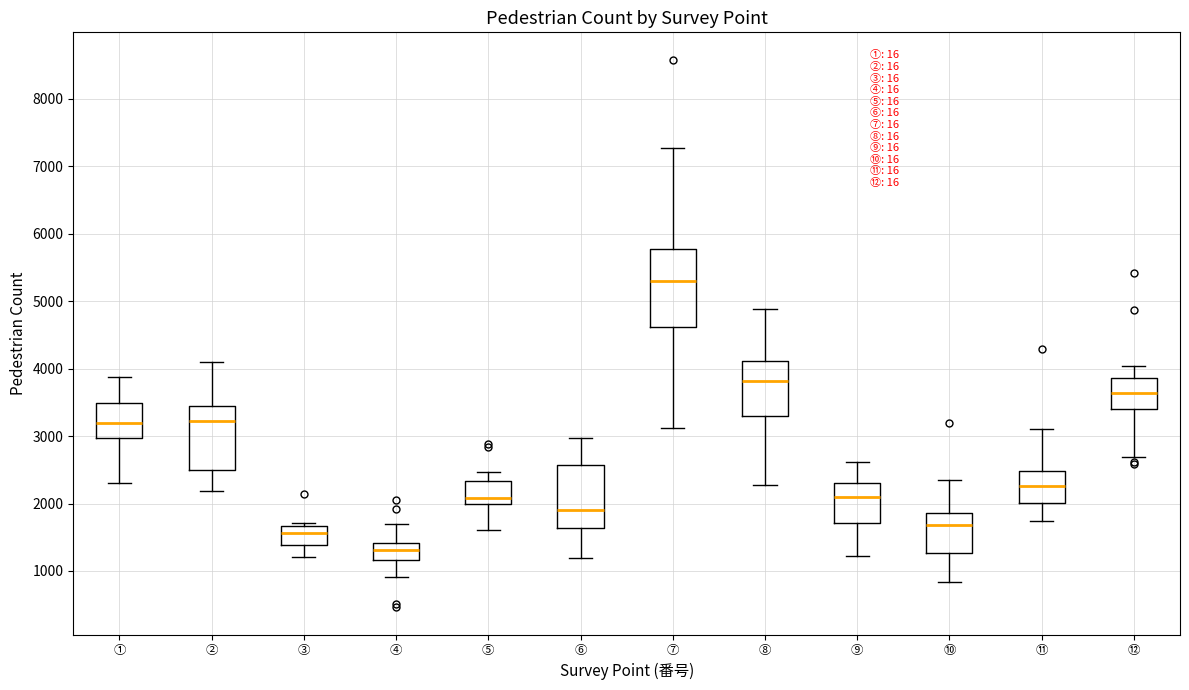

Where is the upper edge of the box for ① on the y-axis? The values are not printed on the chart, so give them approximately, as read against the axis.

3500